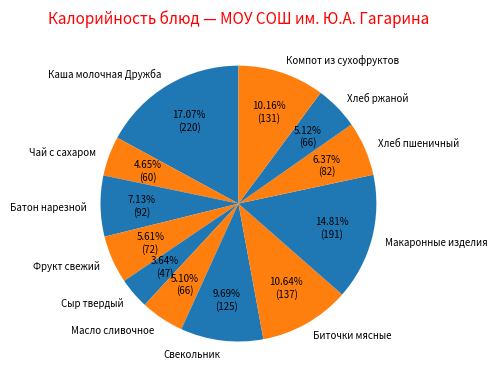

Is Макаронные изделия the majority of the pie?

No